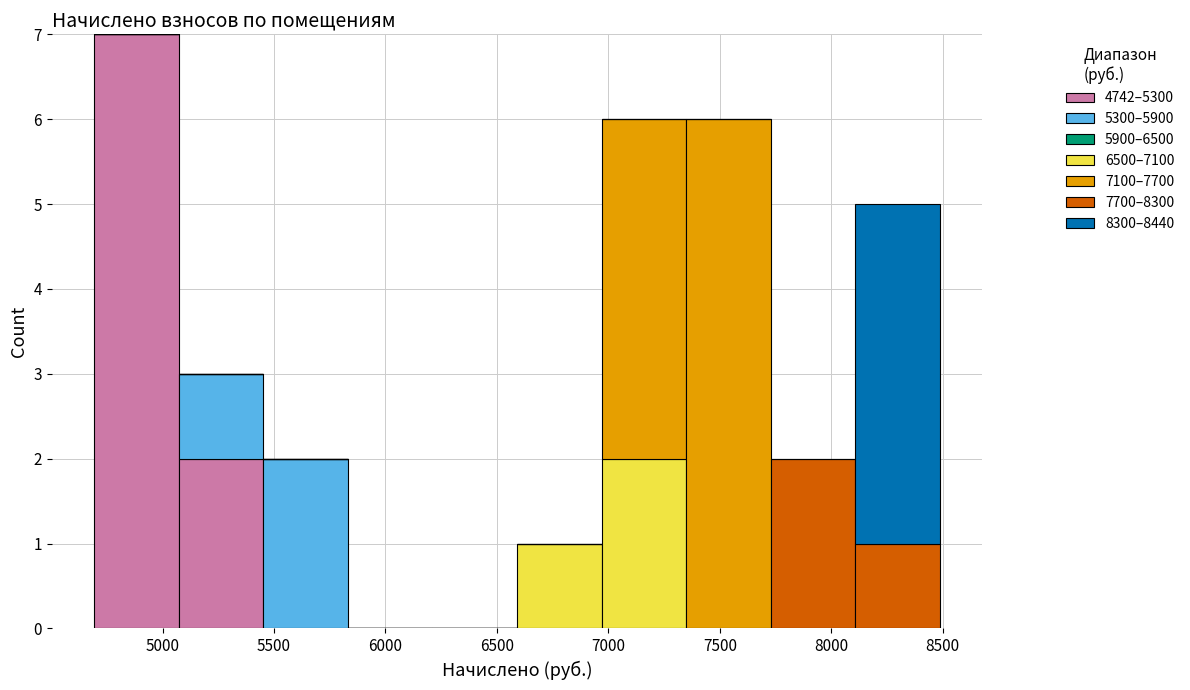

Reading left to right, transcribe this chart: for each stacked bar, give the range it covers on the x-axis and its total height. Neither the bar edges nor the heights are printed on the chart, so give them approximately, as read against the axes.

4700 to 5050: 7
5050 to 5450: 3
5450 to 5850: 2
5850 to 6200: 0
6200 to 6600: 0
6600 to 6950: 1
6950 to 7350: 6
7350 to 7750: 6
7750 to 8100: 2
8100 to 8500: 5